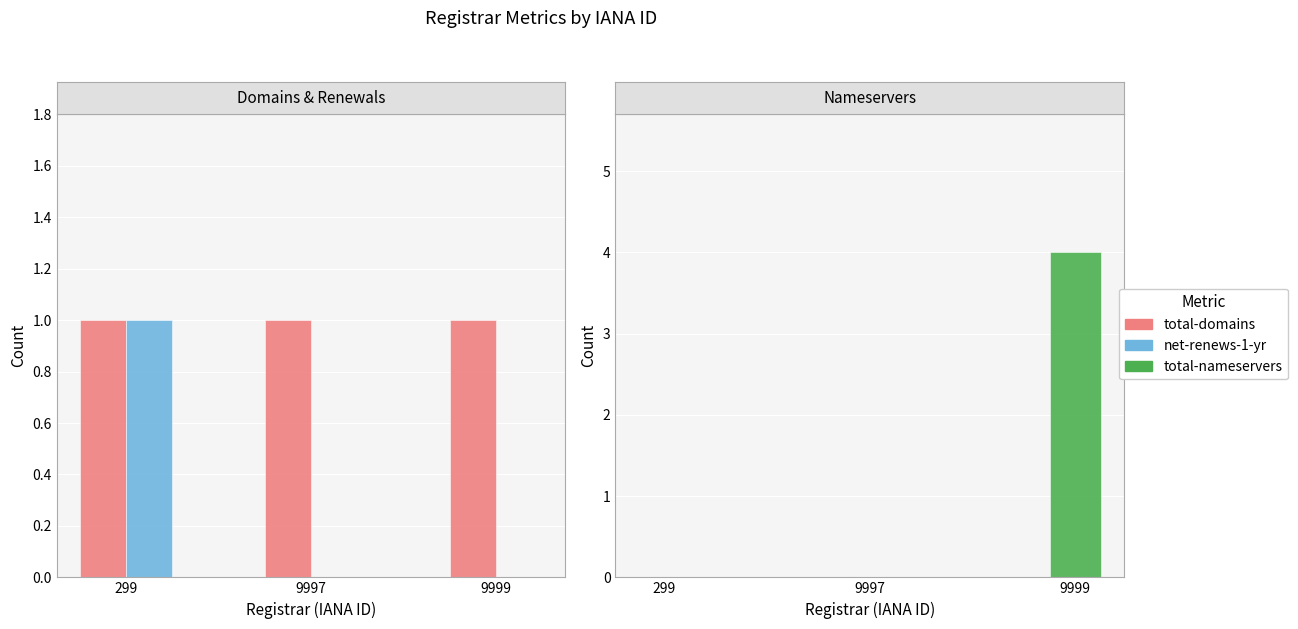

What is the average value of the total-domains series?

1